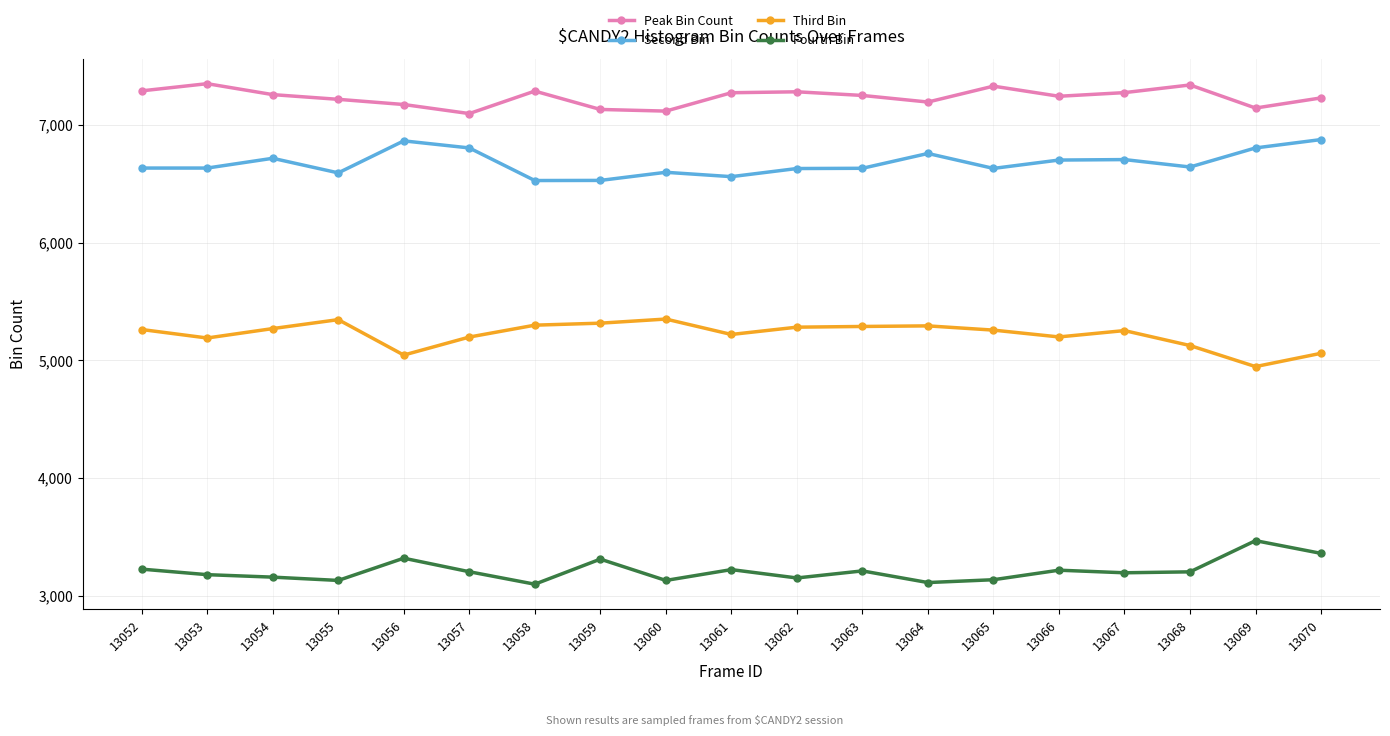

How many data points does each series have?

19